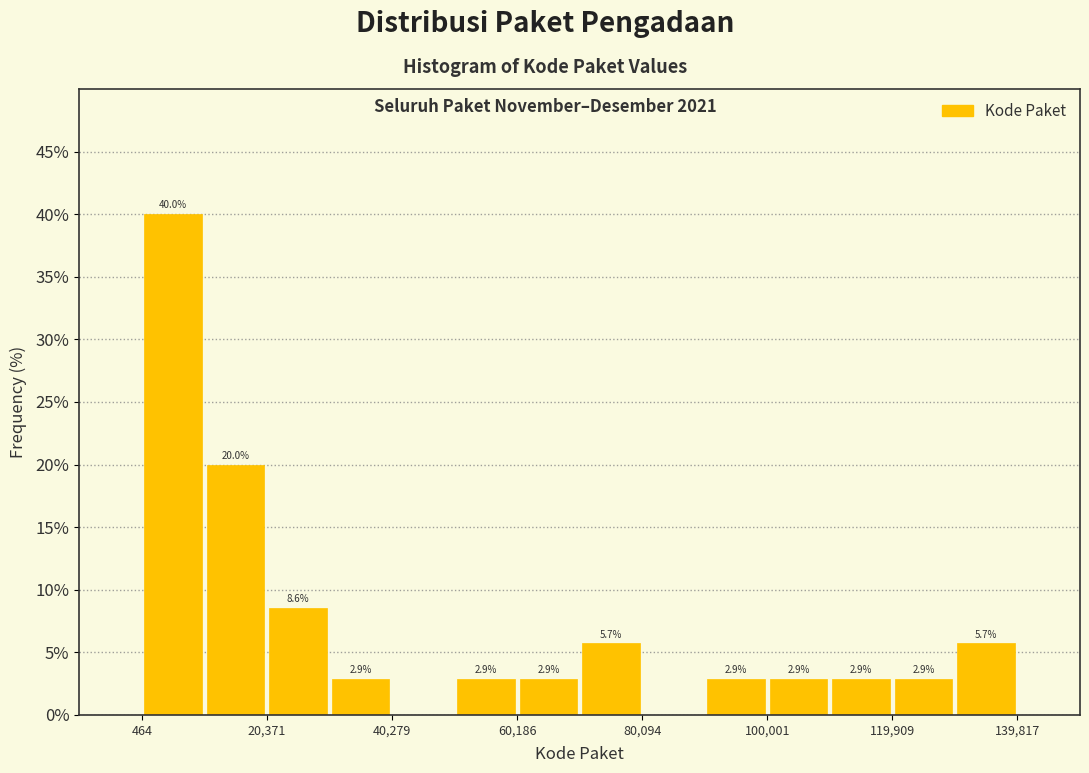

Which range on the x-axis has the tallest bar?

0 to 10000